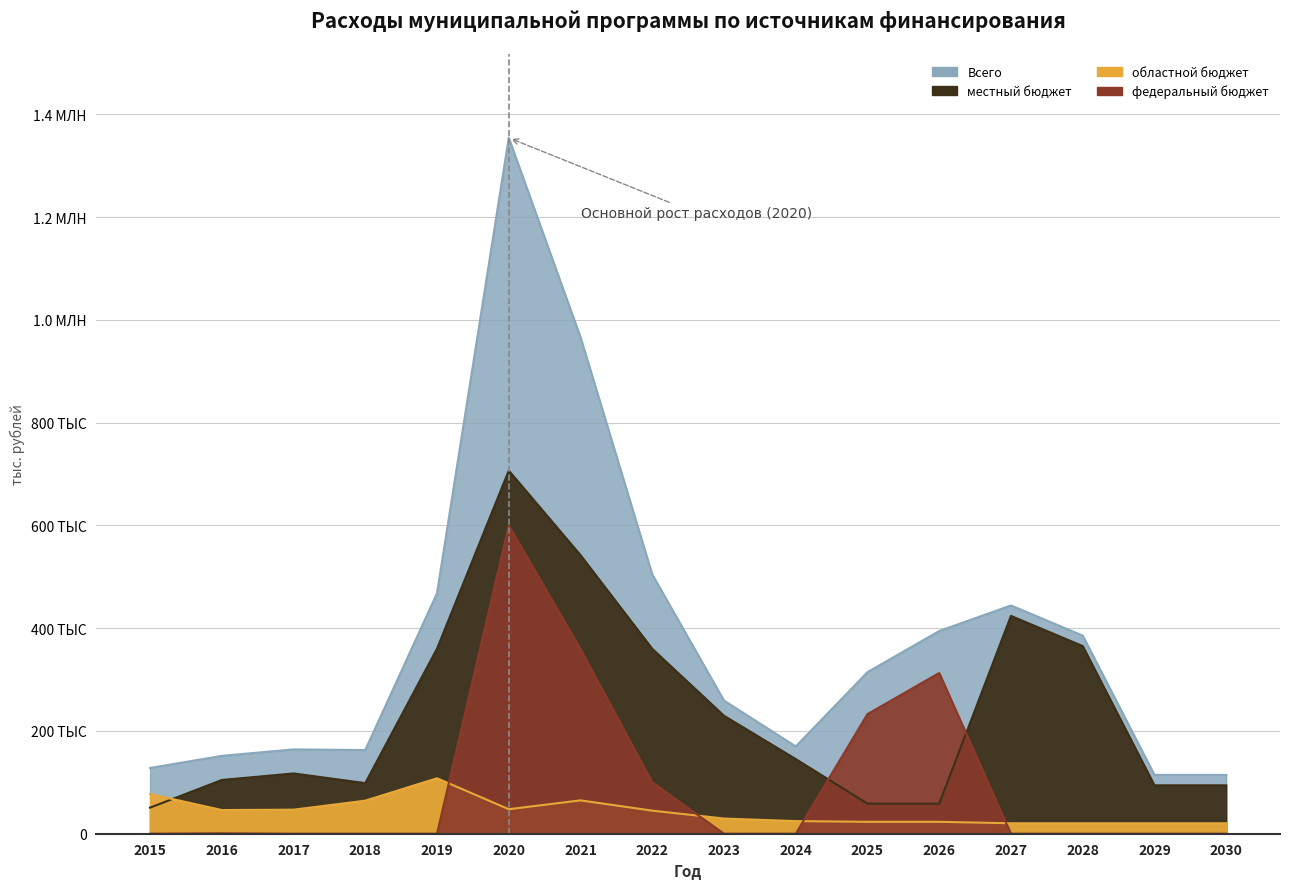

What is the sum of all федеральный бюджет values?

1605746.0